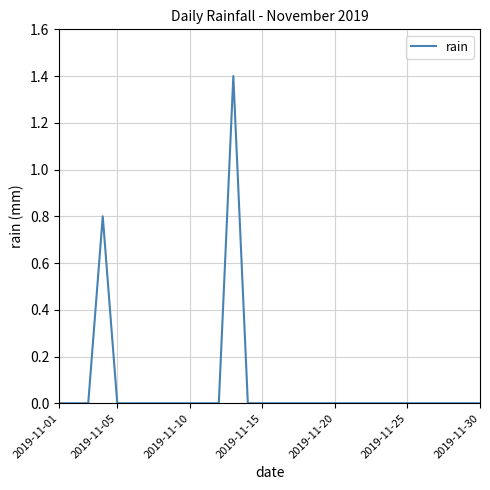

What is the greatest value displayed?

1.4